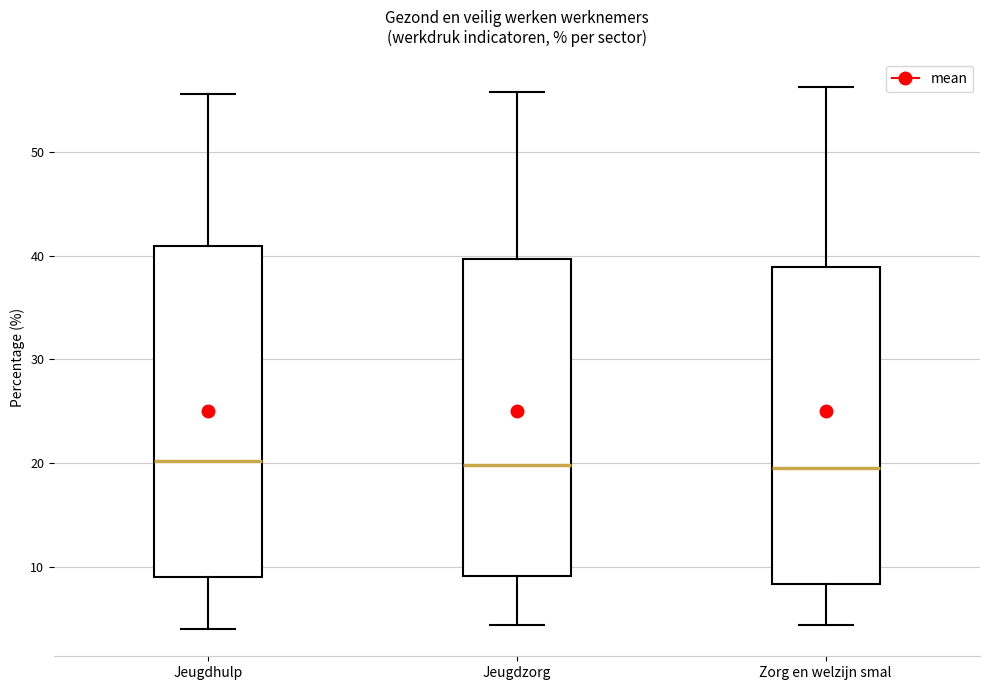

Reading left to right, read every box against the y-axis: the position of its median line, the range the box covers, and the ends of its whiskers. The values are not printed on the chart, so give them approximately, as read against the axis.

Jeugdhulp: median 20, box 9 to 41, whiskers 4 to 56
Jeugdzorg: median 20, box 9 to 40, whiskers 4 to 56
Zorg en welzijn smal: median 20, box 8 to 39, whiskers 4 to 56